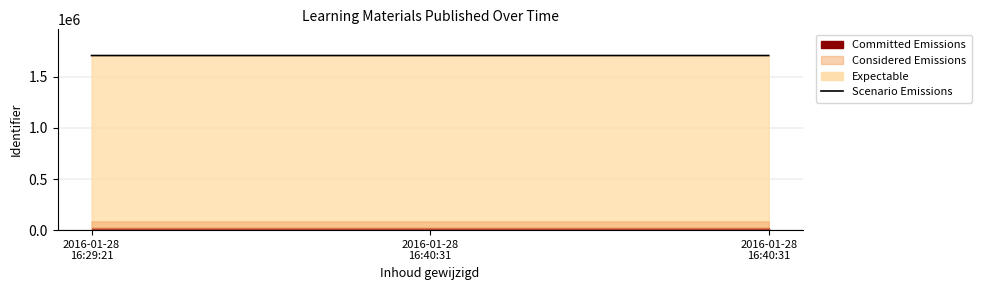

Which label corresponds to the smallest value in the chart?

2016-01-28
16:40:31